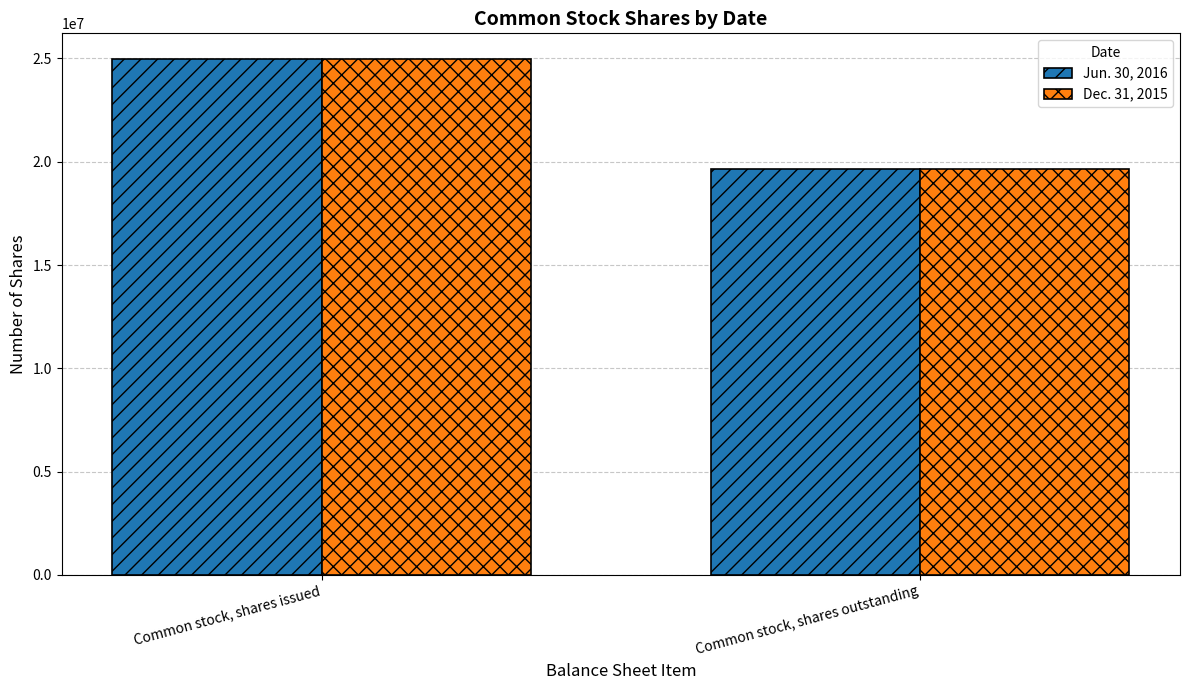

Reading left to right, what are all the values shown in this chart?

Jun. 30, 2016: 24969975	19670054
Dec. 31, 2015: 24969975	19670054